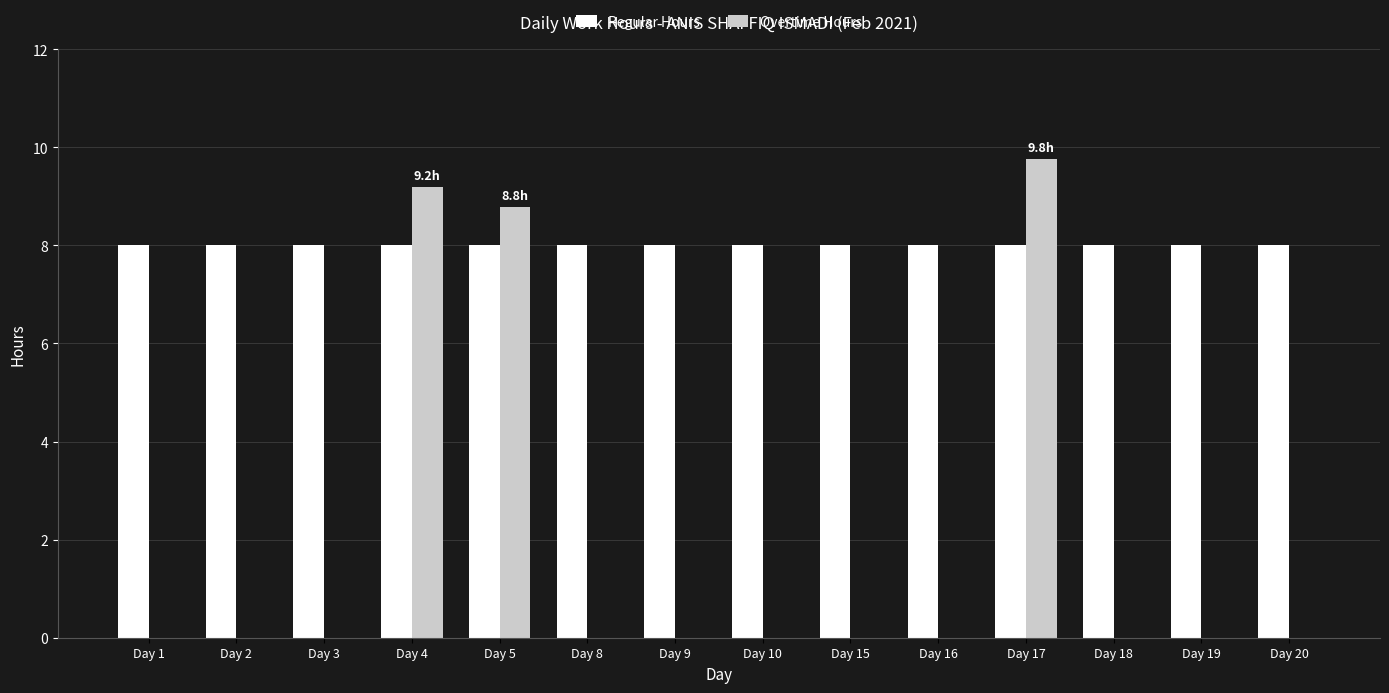

The Regular Hours series shows 3.2 at Day 15. True or false?

False